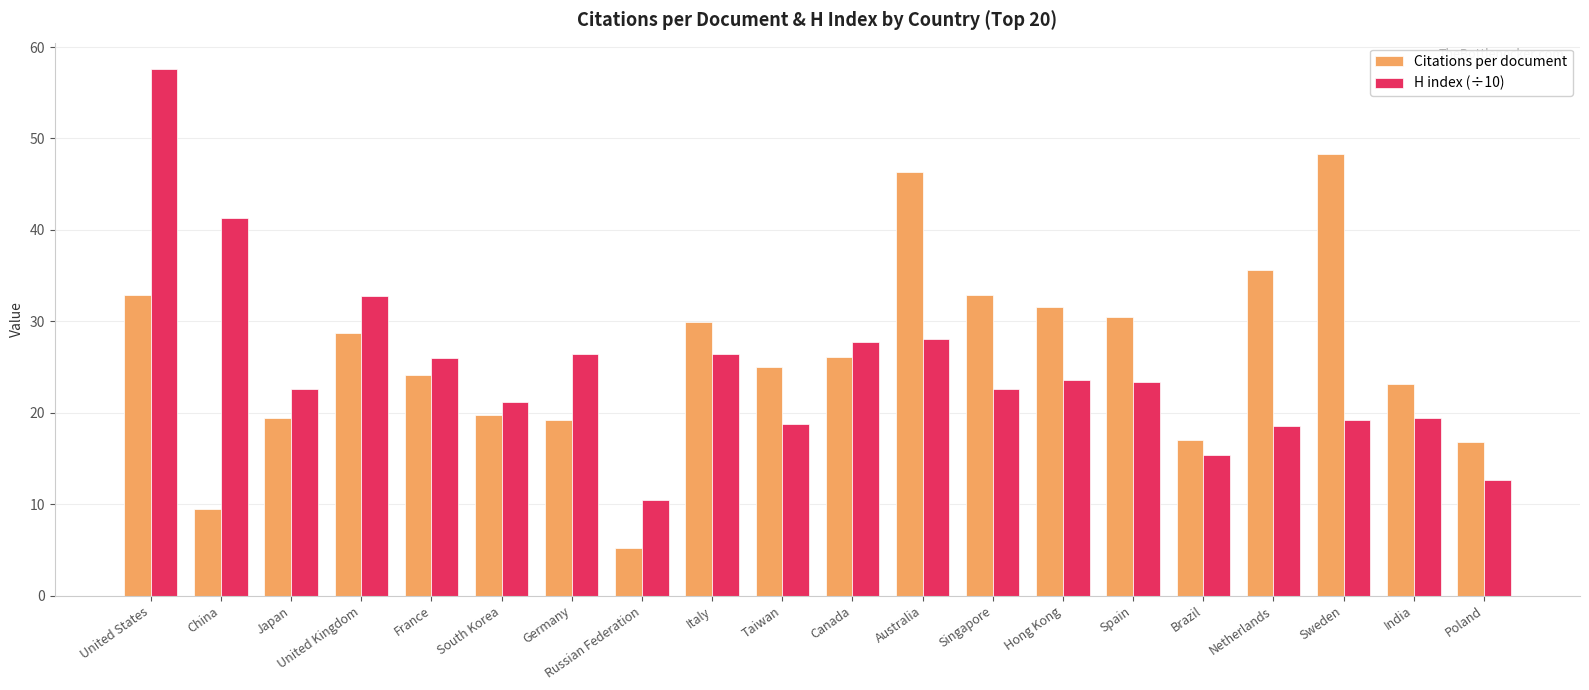

Are the bars horizontal?

No